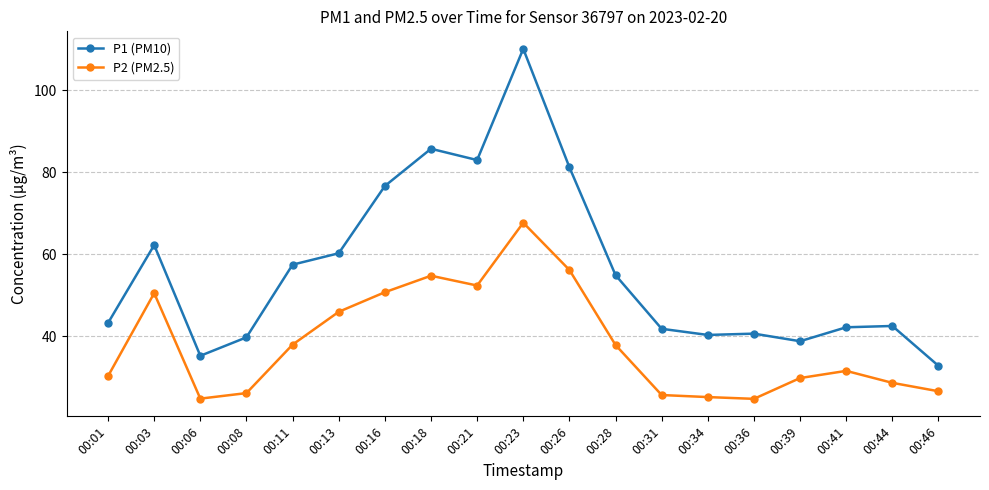

Rank the series by their average value, from lowest to highest.

P2 (PM2.5), P1 (PM10)